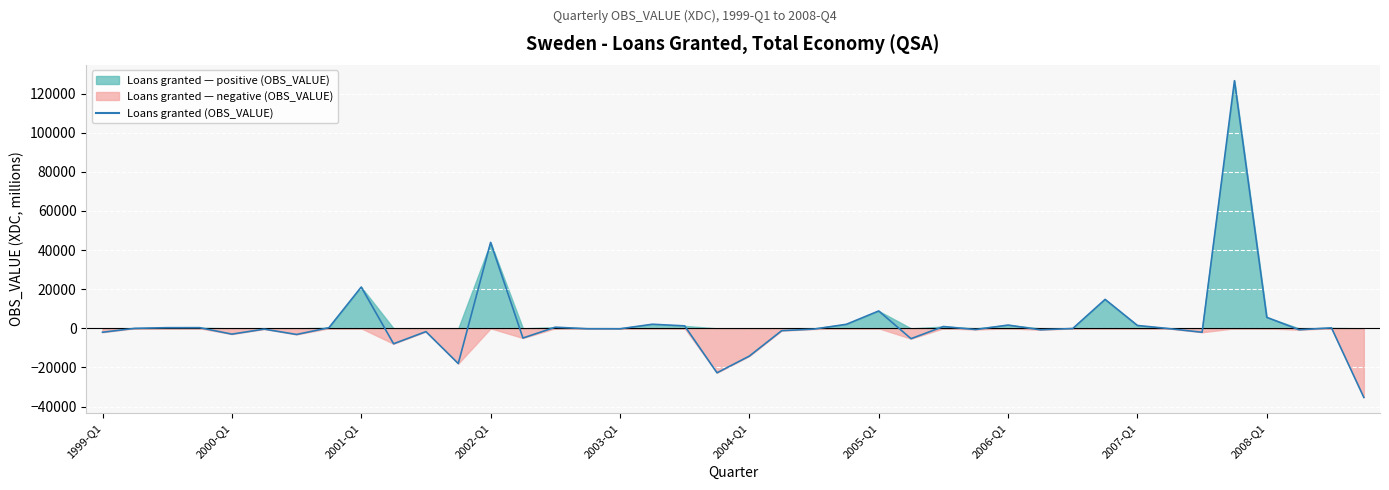

How many interior local peaks (higher than both neighbors) does the data have?

13